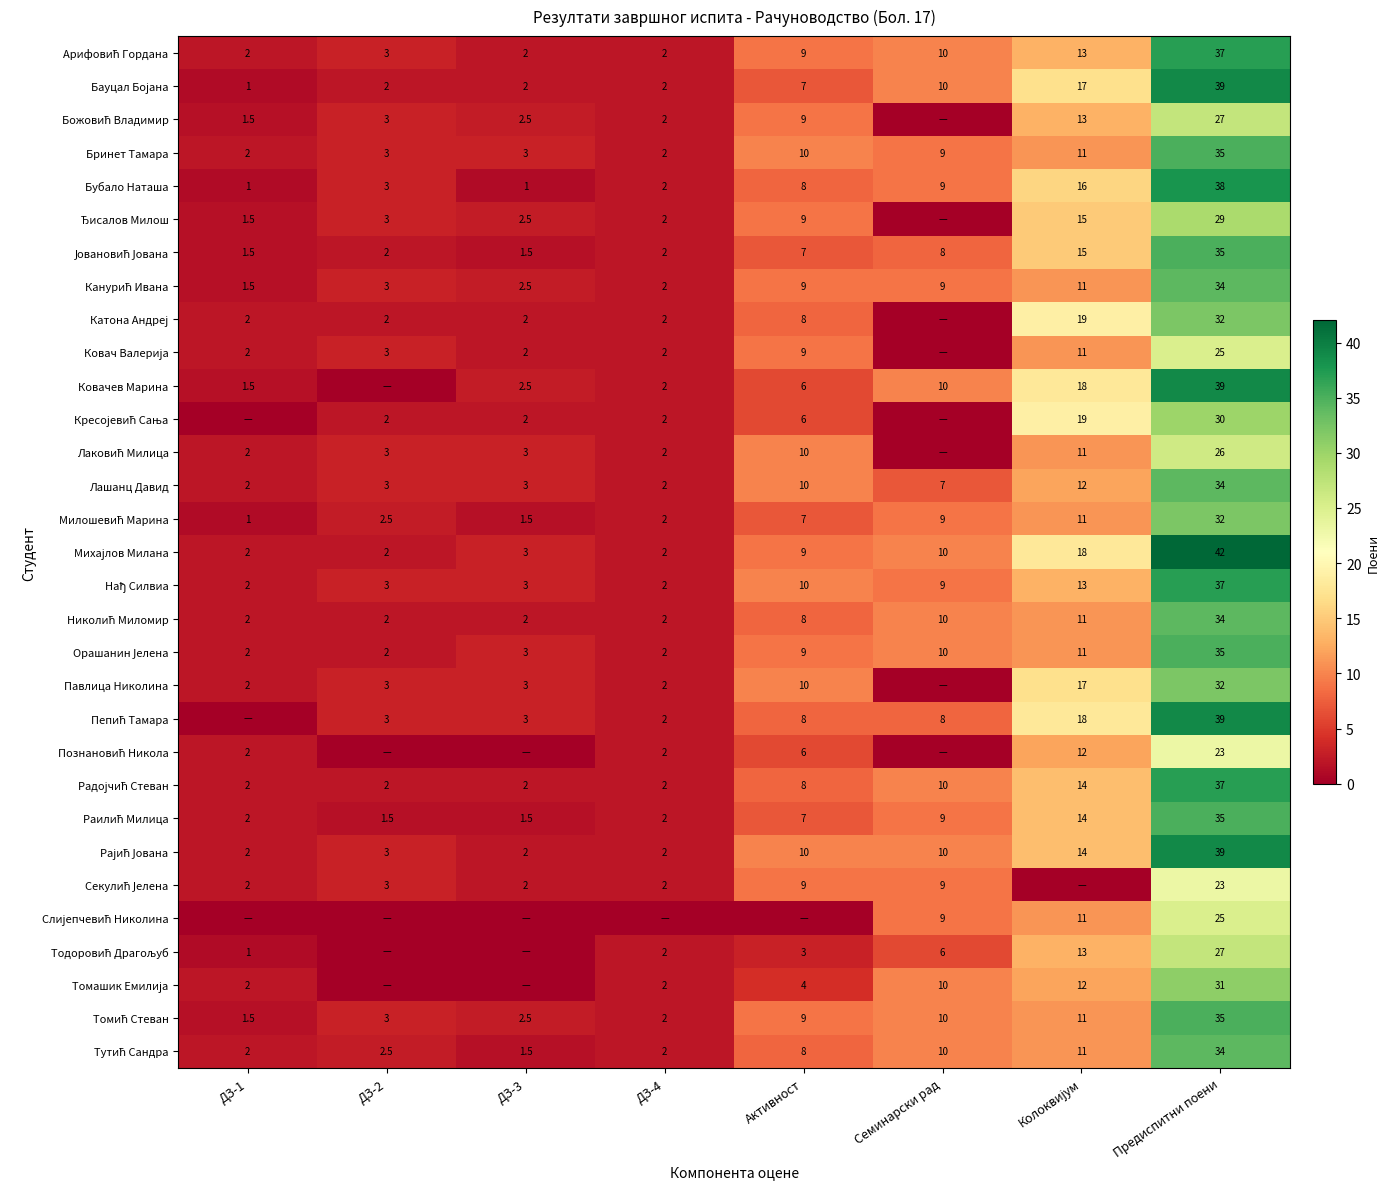

What is the difference between the Лашанц Давид values at ДЗ-1 and Активност?

8.0